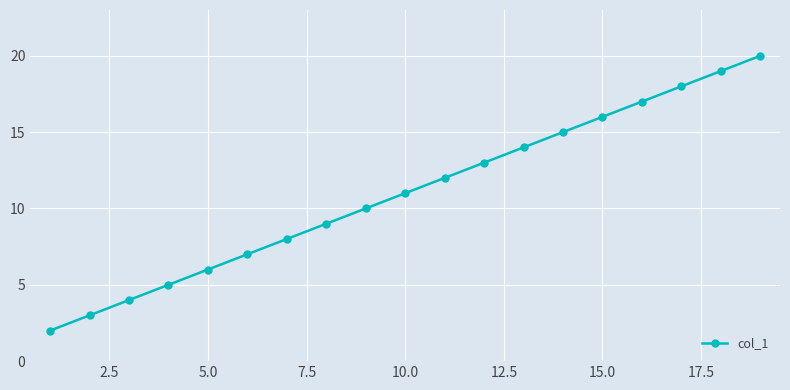

What is the difference between the second highest and minimum values?

17